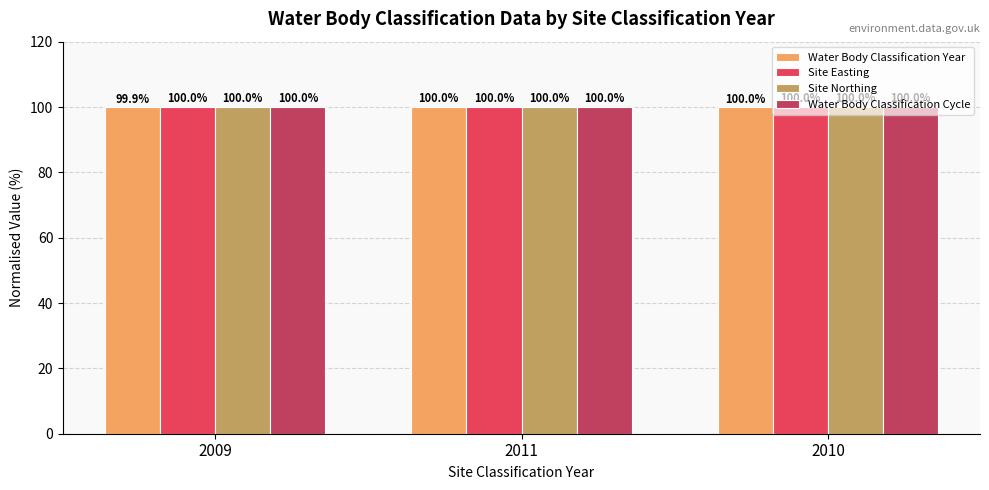

At how many categories does at least one series exceed 99?

3